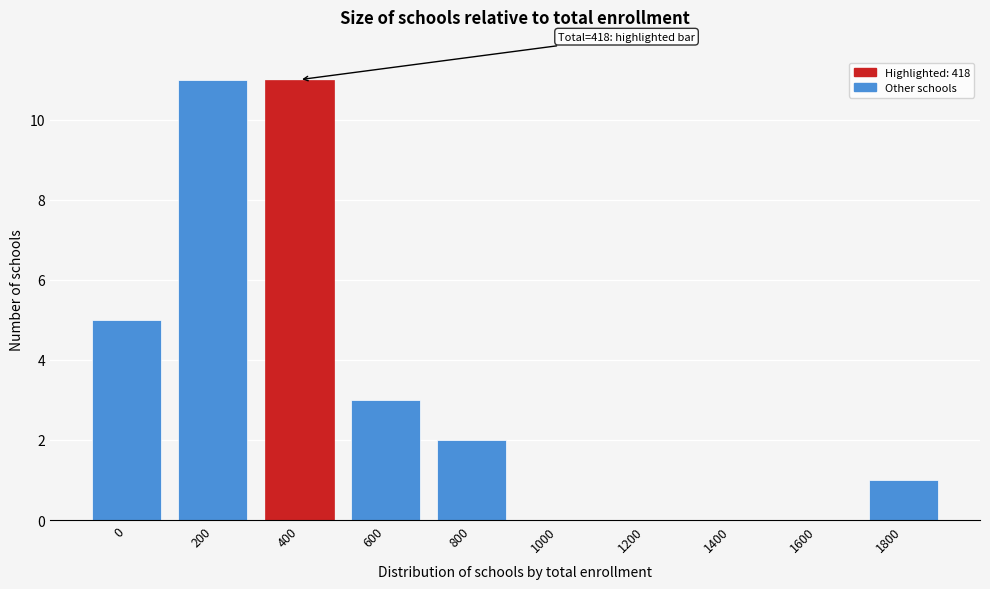

Reading left to right, transcribe all the data shown in this chart.

0=5	200=11	400=11	600=3	800=2	1000=0	1200=0	1400=0	1600=0	1800=1